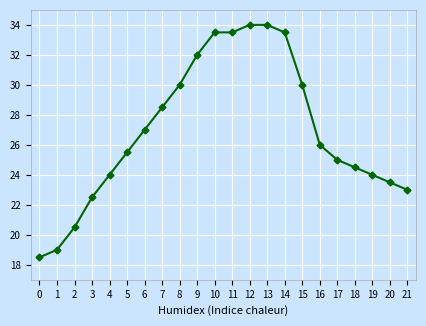

What is the ratio of the value at 16 to the value at 8?

0.9